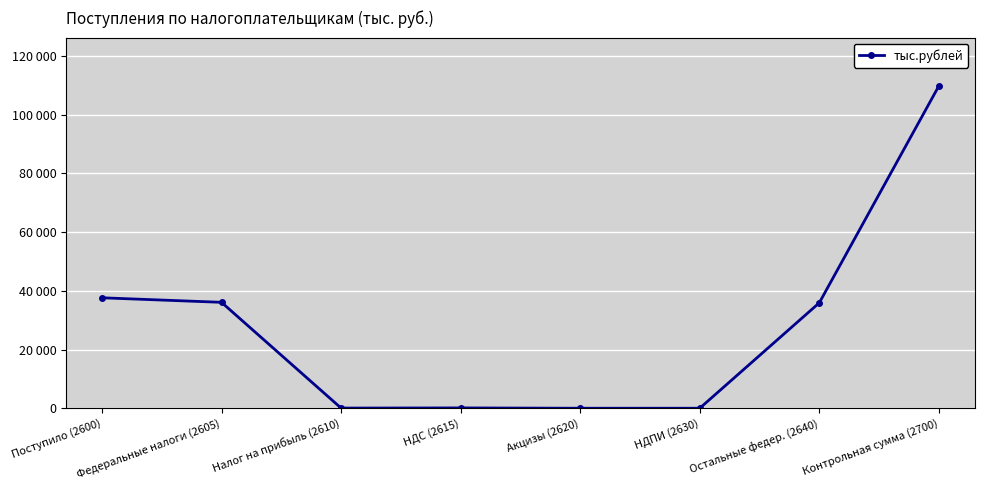

What is the difference between the second highest and minimum values?

37620